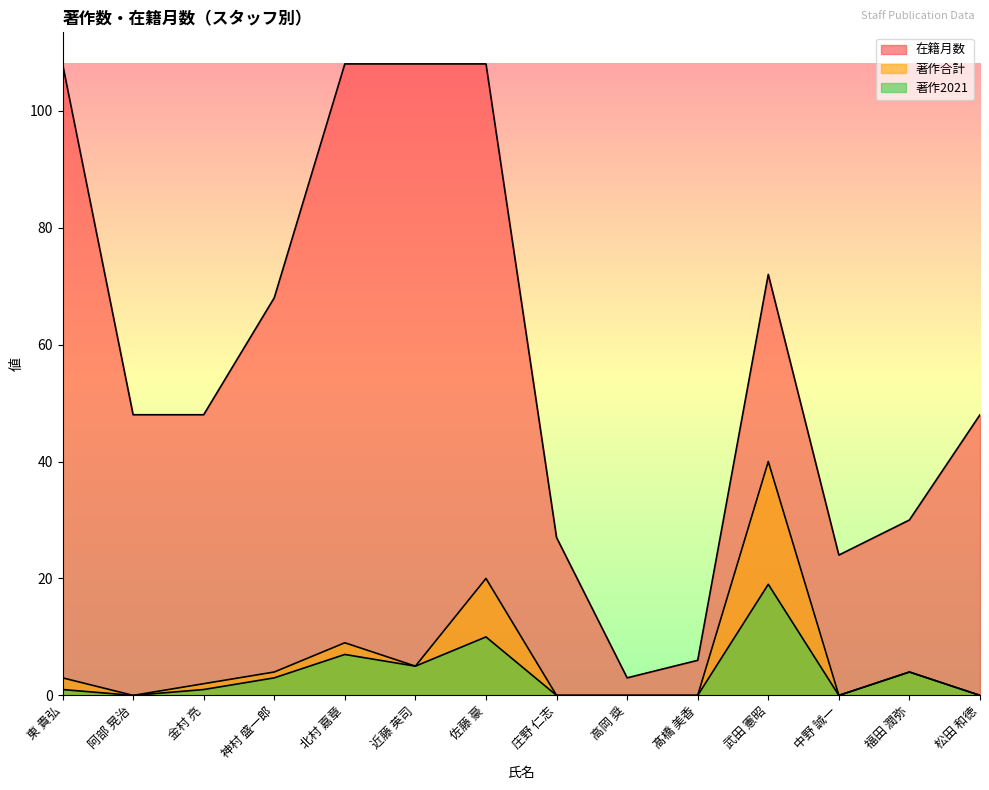

How many lines are shown in the chart?

3